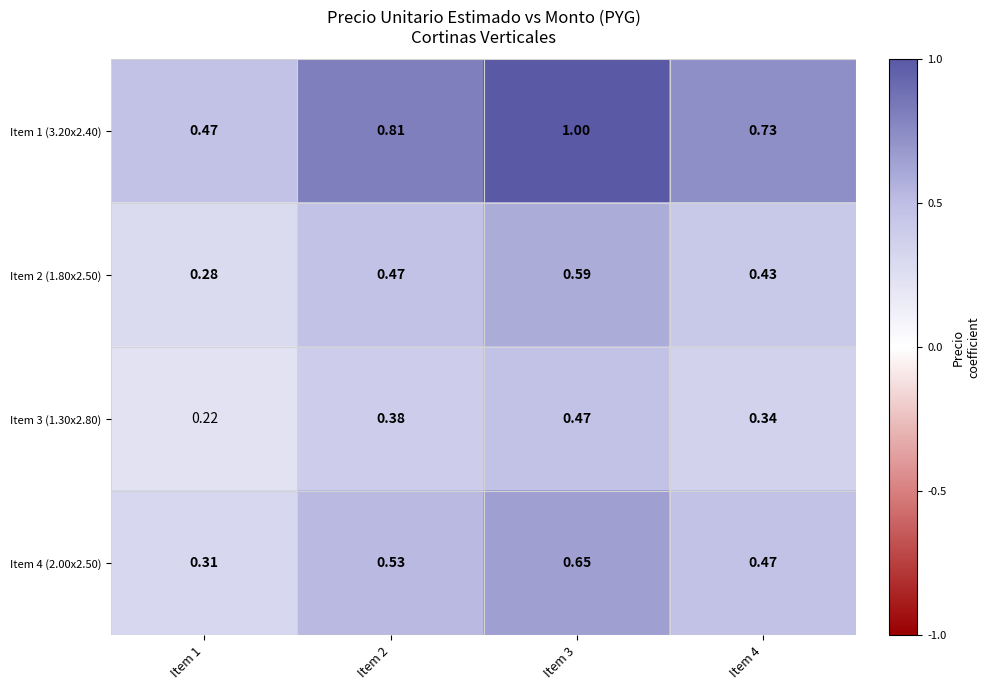

Is the value of Item 2 (1.80x2.50) at Item 3 greater than the value of Item 3 (1.30x2.80) at Item 1?

Yes